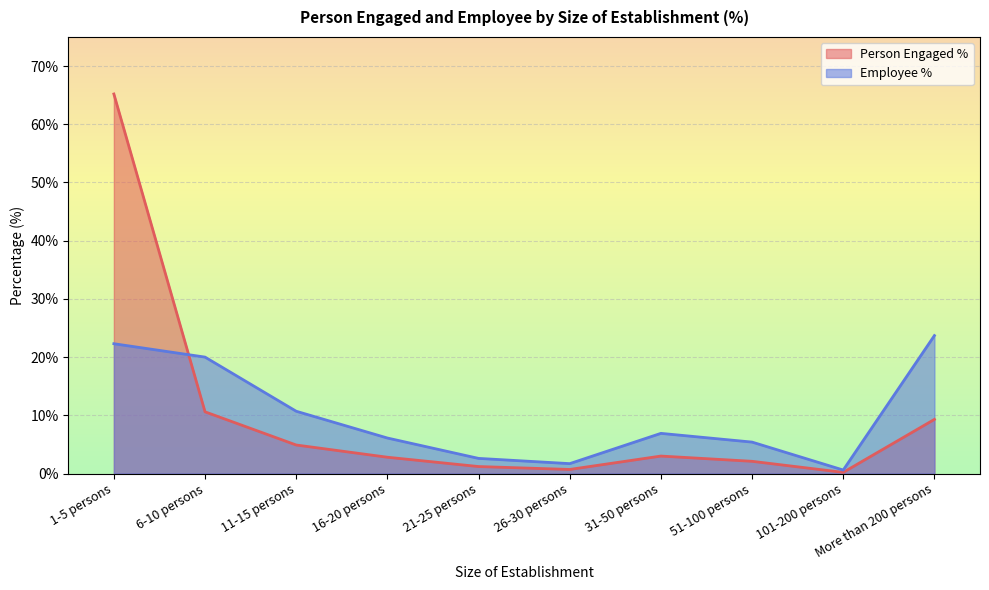

Read the Employee % value at 26-30 persons.

1.7